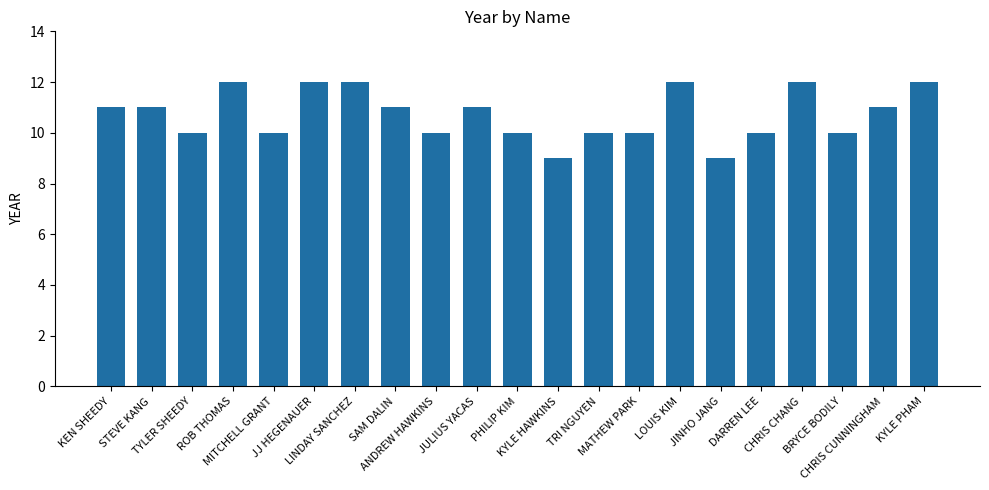

What is the smallest value displayed?

9